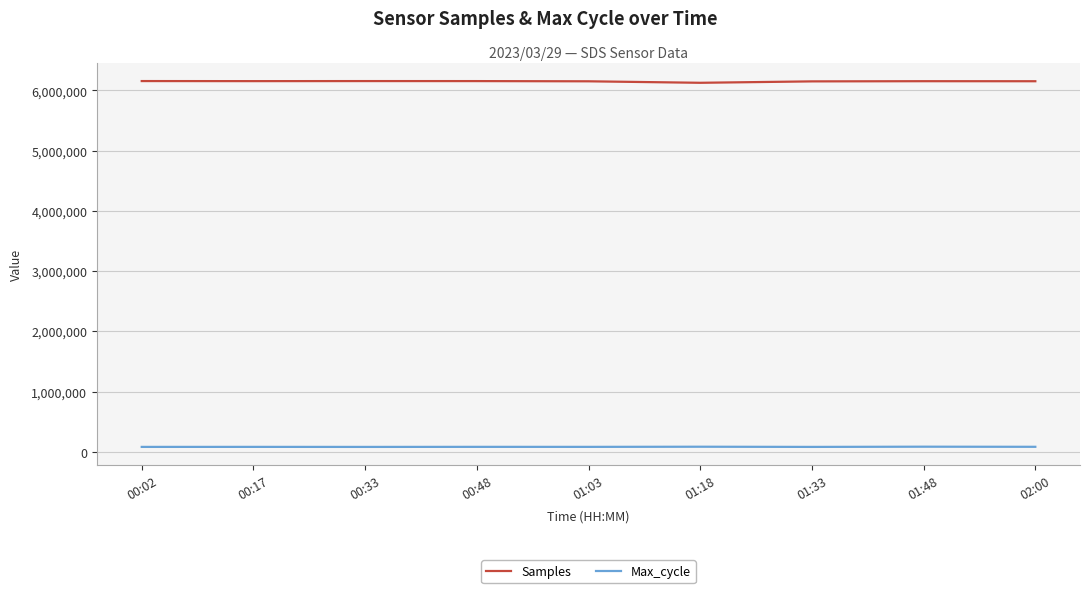

What is the difference between the maximum and second lowest values in the Max_cycle series?

3504